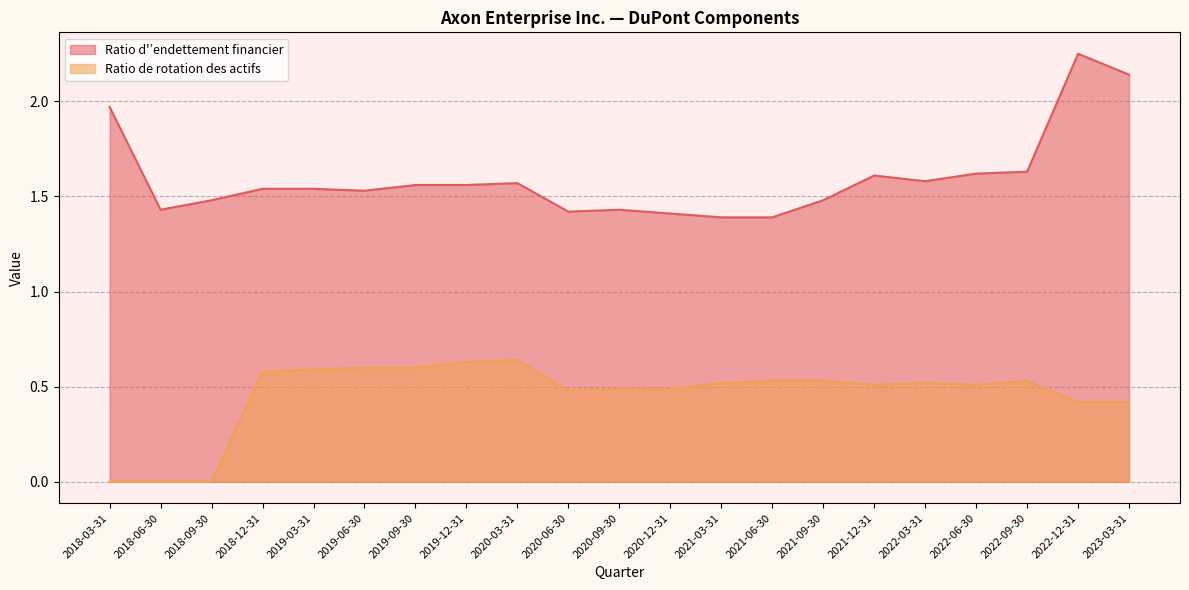

How many lines are shown in the chart?

2